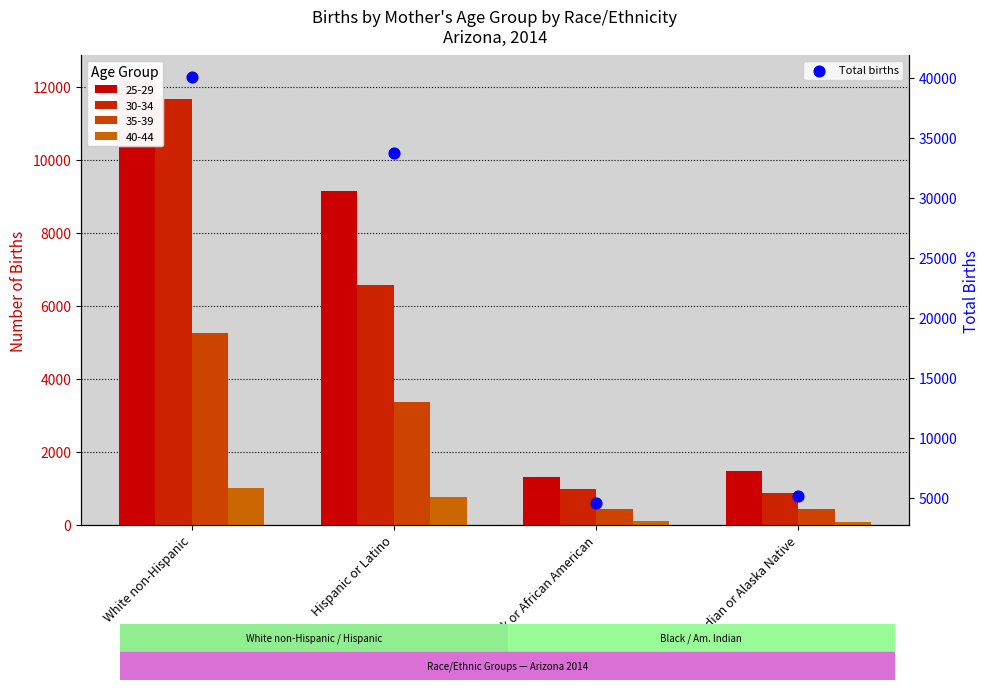

What is the change in value from Hispanic or Latino to American Indian or Alaska Native?

-28565